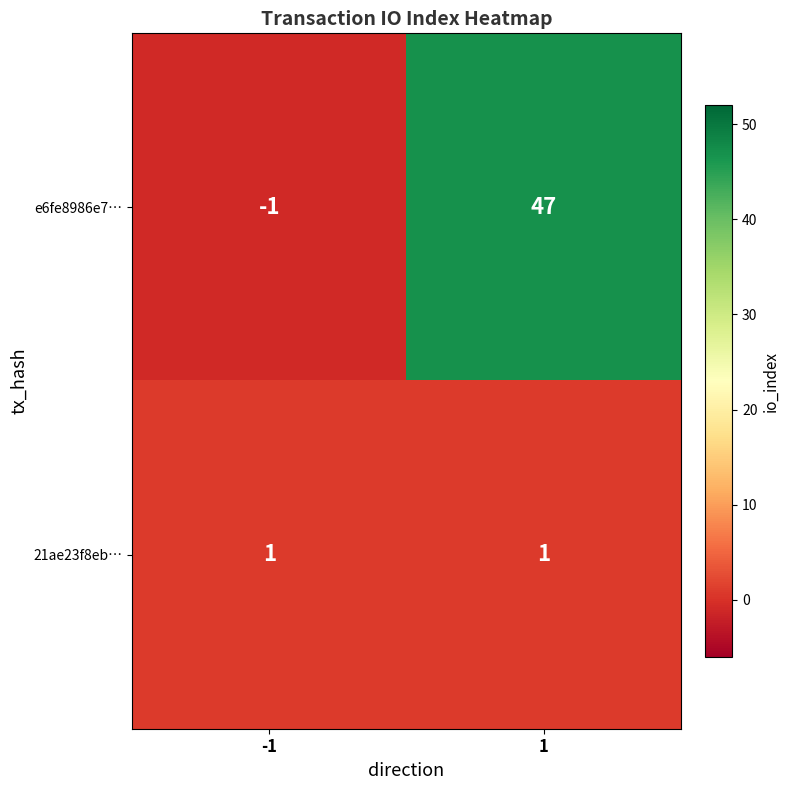

Rank the series at 1 from highest to lowest value.

e6fe8986e7…, 21ae23f8eb…